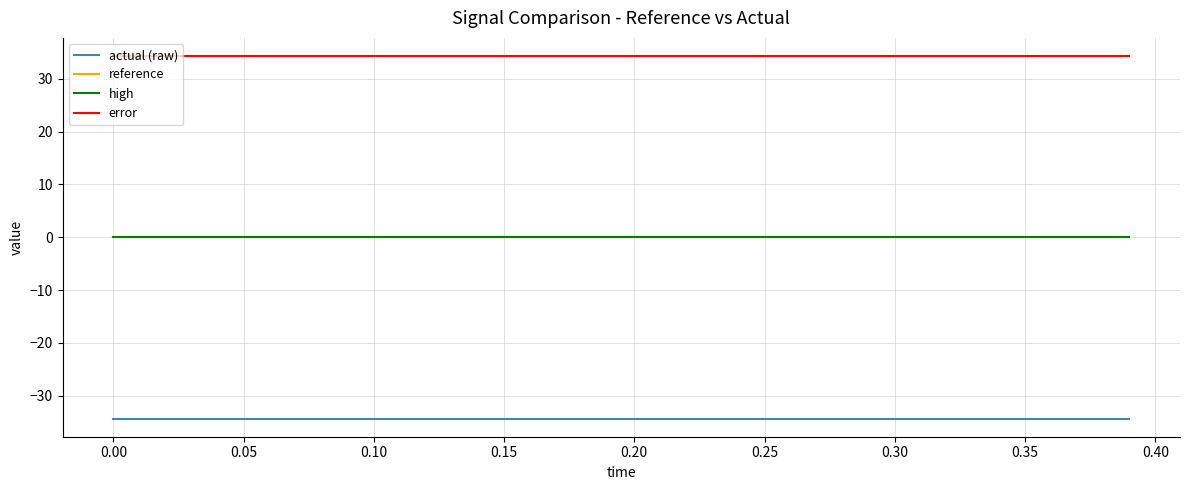

Does the chart have visible grid lines?

Yes